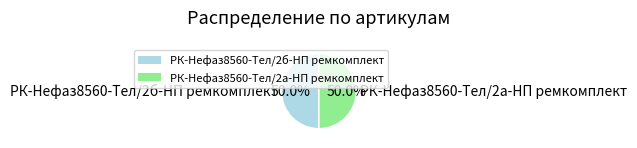

What is the ratio of the value at РК-Нефаз8560-Тел/2а-НП ремкомплект to the value at РК-Нефаз8560-Тел/2б-НП ремкомплект?

1.0